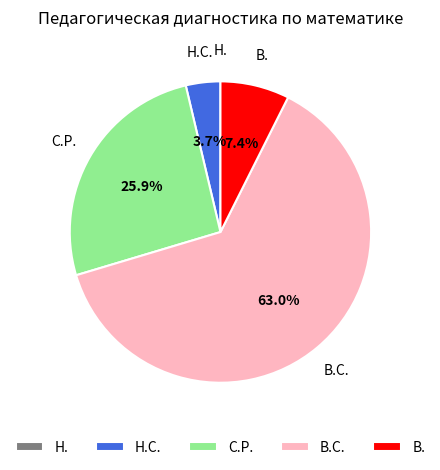

Is it true that В. is 7% of the pie?

True